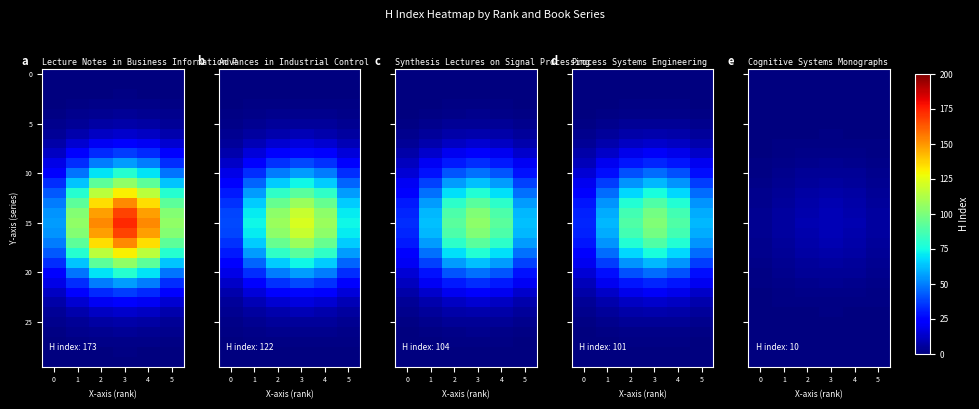

Which series has the largest total across all categories?

15